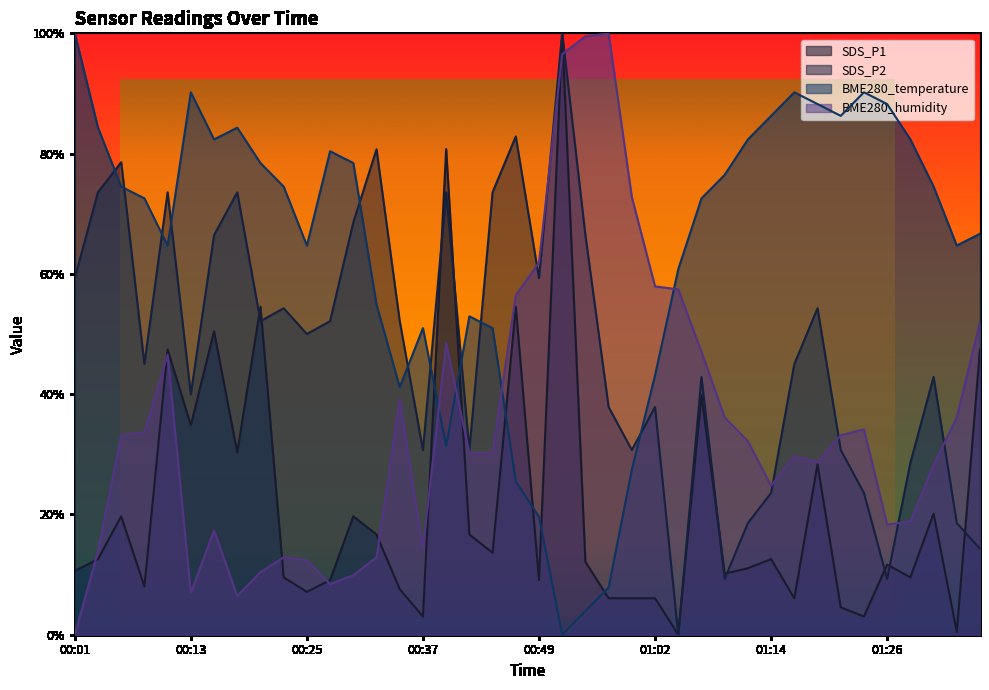

True or false: SDS_P1 and BME280_humidity intersect in this chart.

True